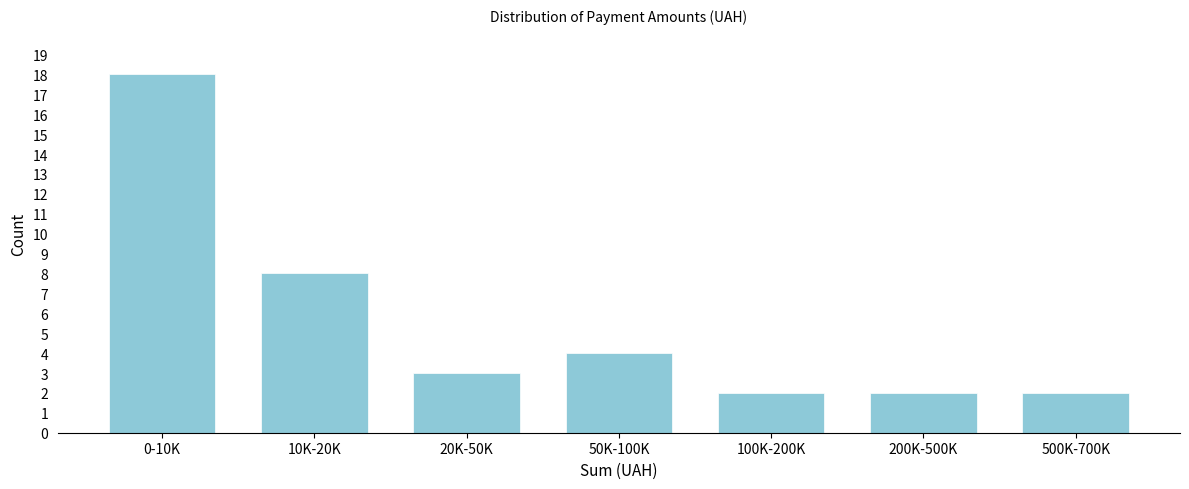

Reading right to left, transcribe all the data shown in this chart.

2	2	2	4	3	8	18